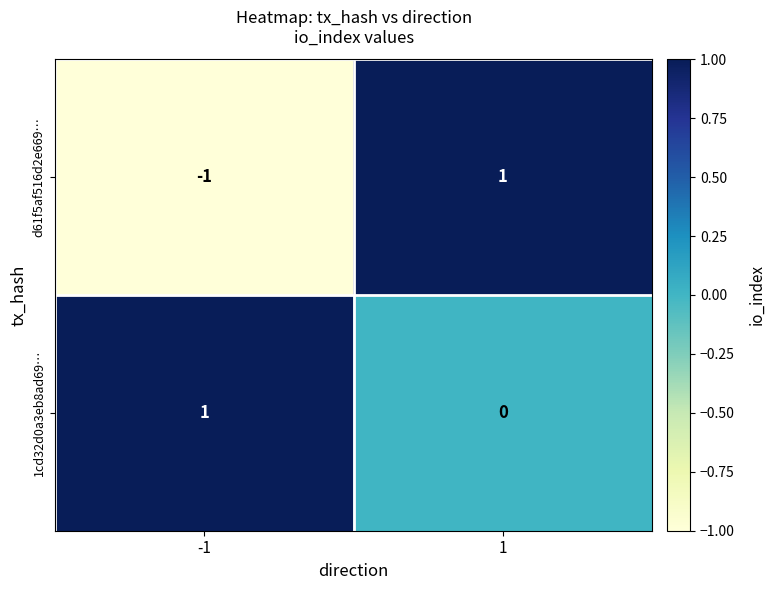

How many distinct data groups are displayed?

2